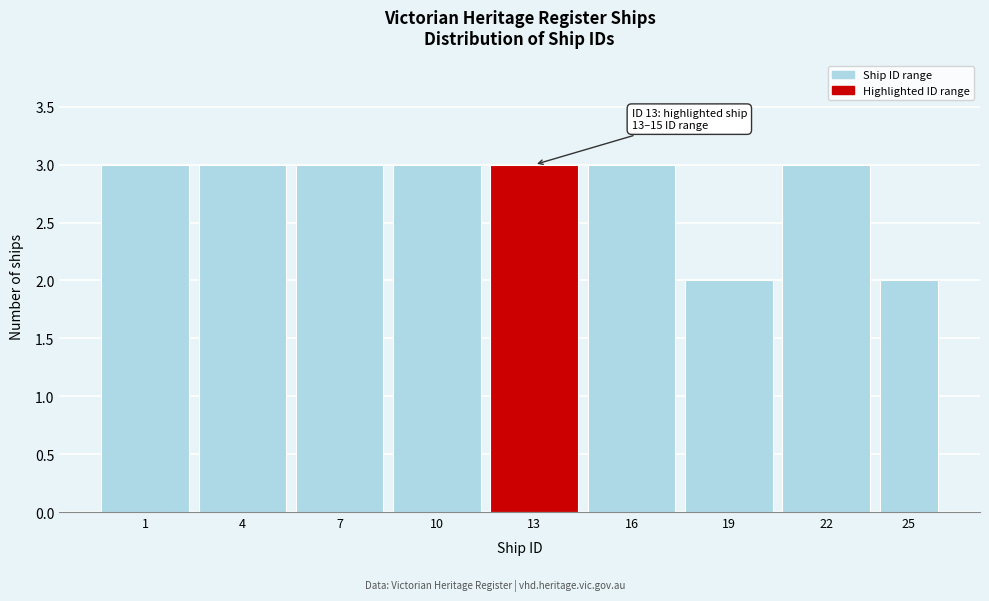

Reading left to right, extract all data points from this chart.

3	3	3	3	3	3	2	3	2